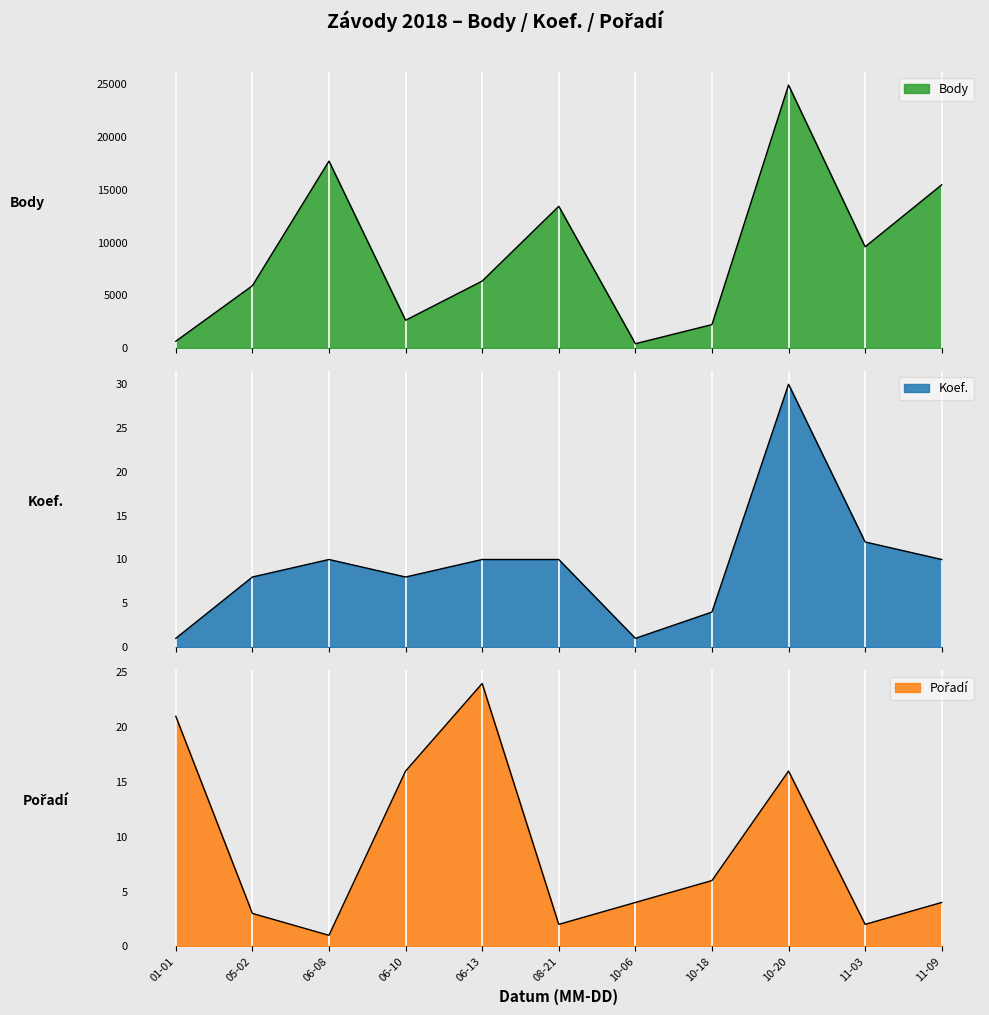

Which category has the lowest value across all series?

01-01